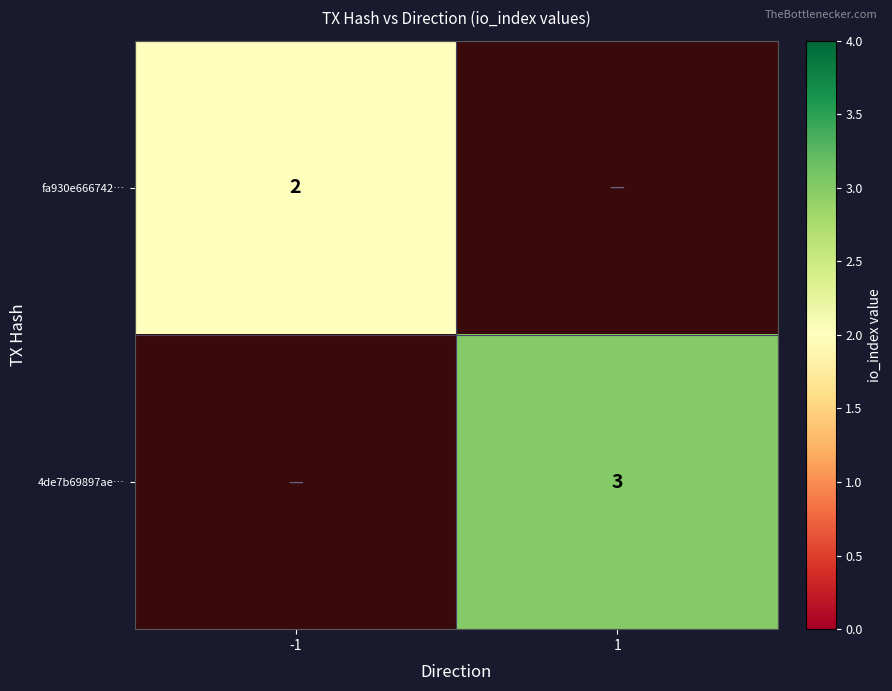

True or false: fa930e666742… has a value of 2 at -1.

True